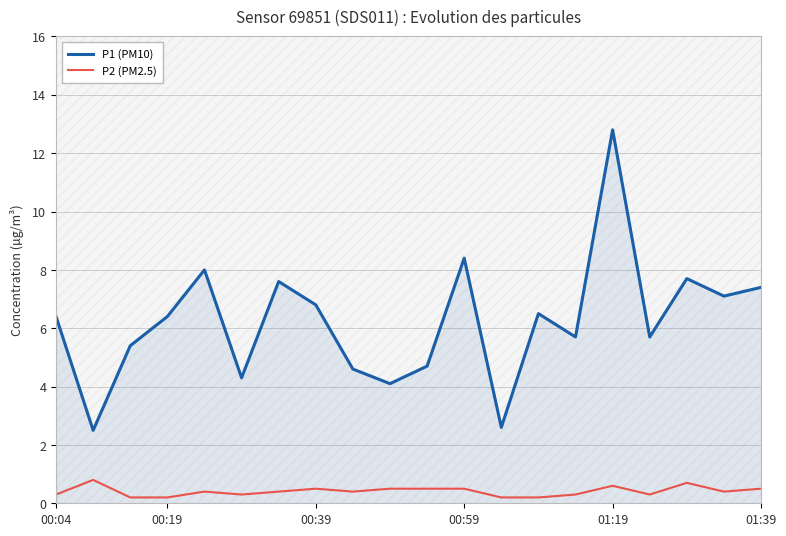

How many P2 (PM2.5) values are between 0 and 1?

20